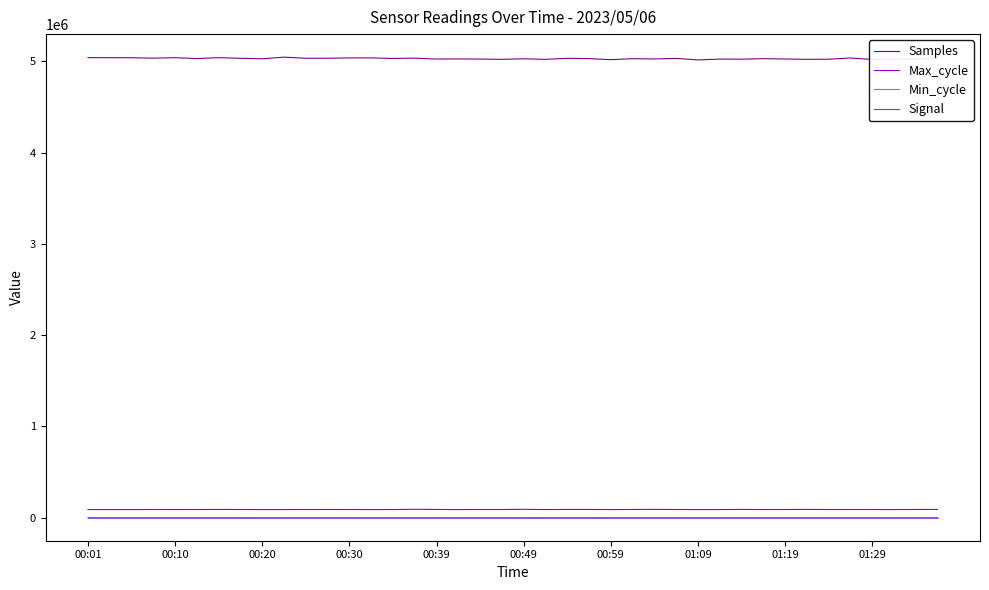

True or false: Samples and Max_cycle intersect in this chart.

False